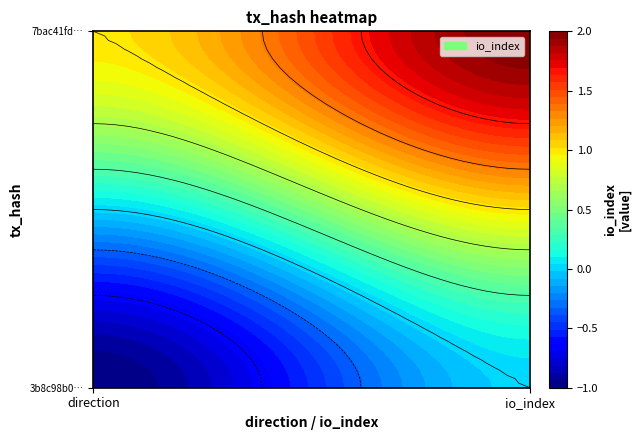

What is the highest value of the 7bac41fd224104deb1e71ce4e042e3c8f7bbf46 series?

2